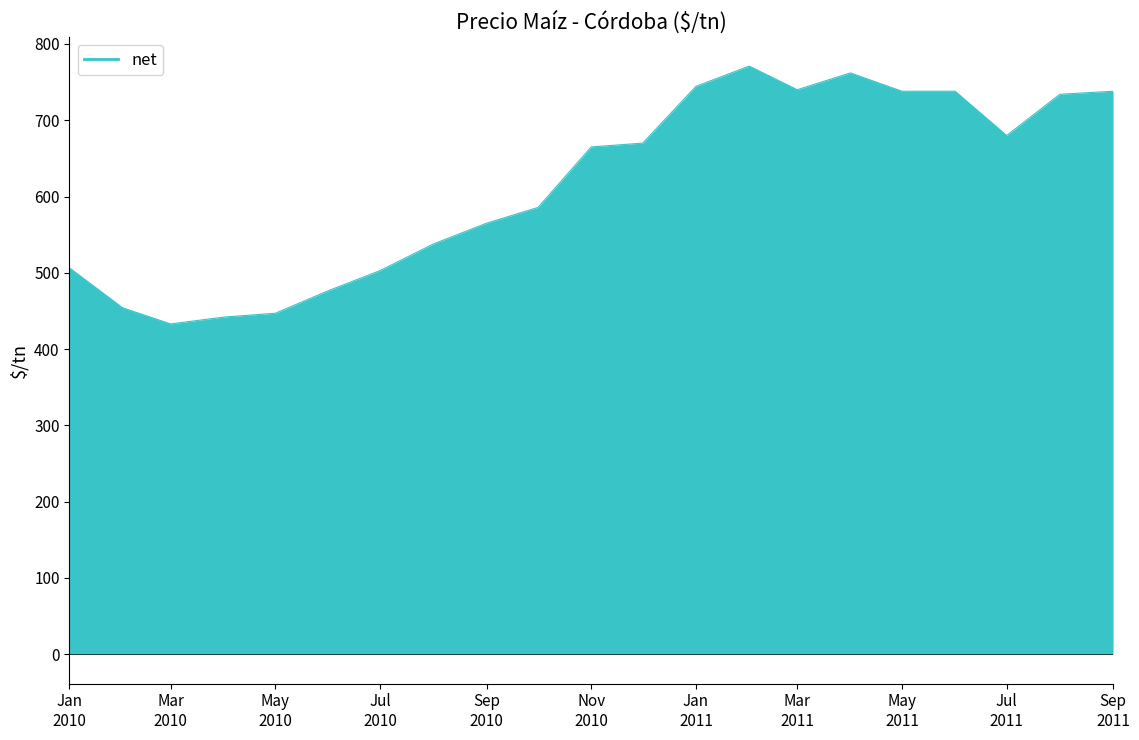

What is the minimum value shown in the chart?

433.0